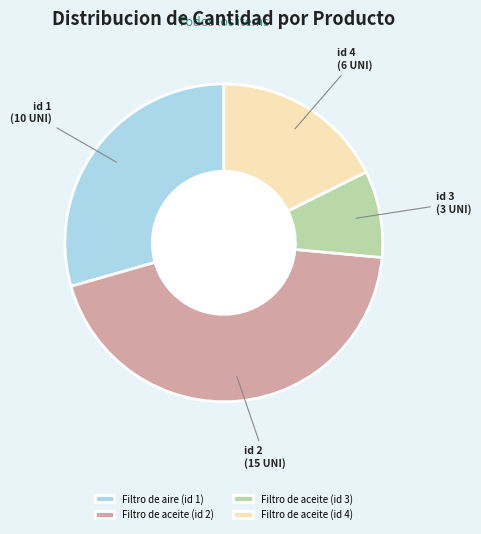

Which category has the smallest portion of the pie?

Filtro de aceite (id 3)